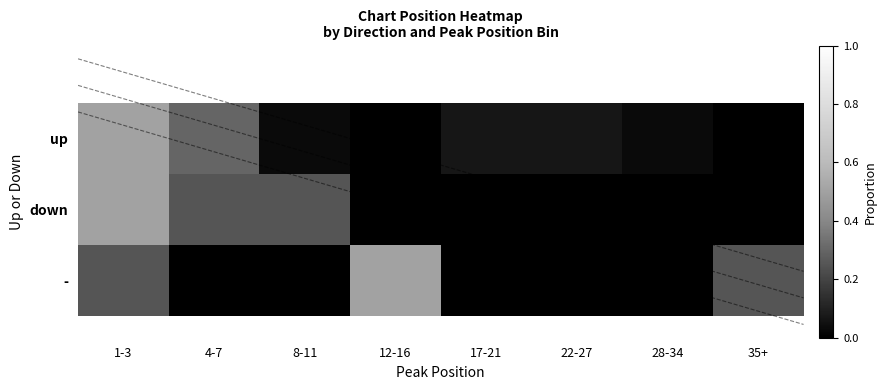

What is the spread (max minus min) of values at 4-7?

0.3